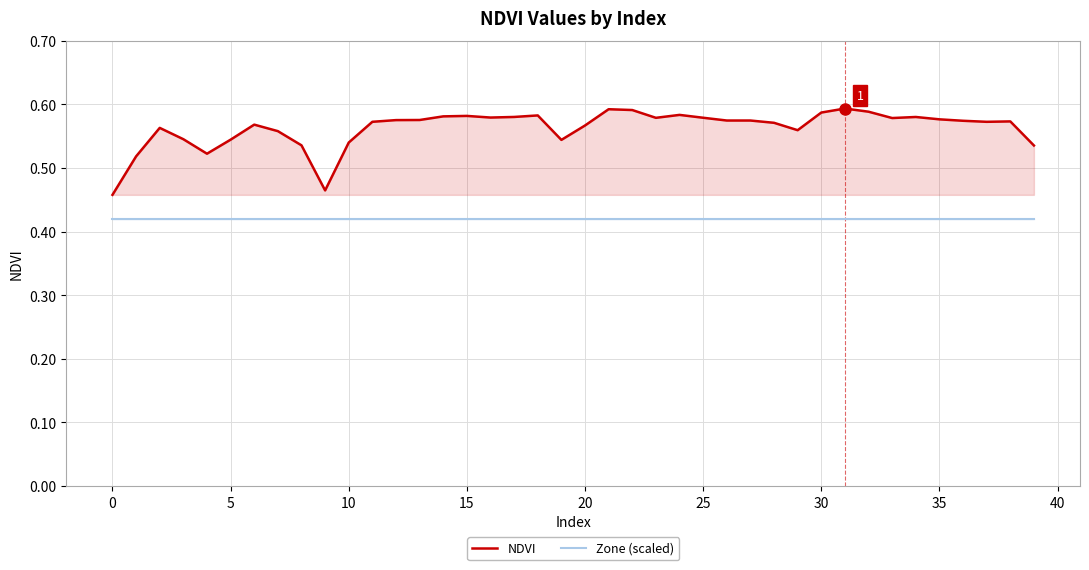

The value of NDVI at 25 is 0.4. True or false?

False